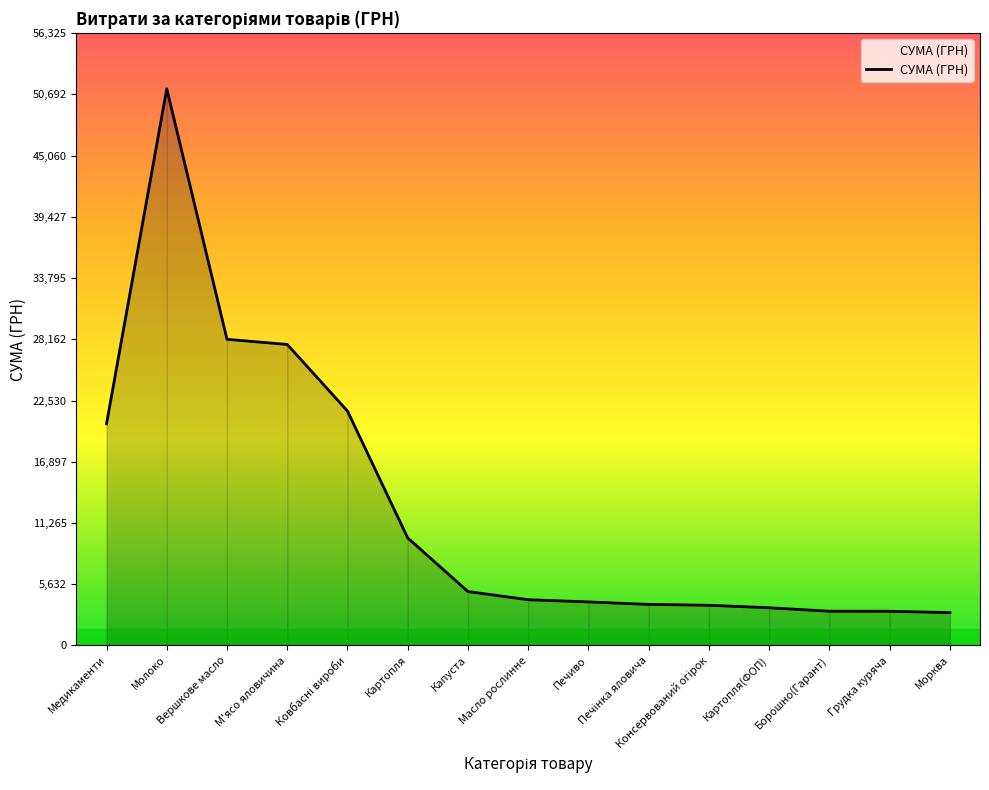

At which category does the chart reach its peak across all series?

Молоко